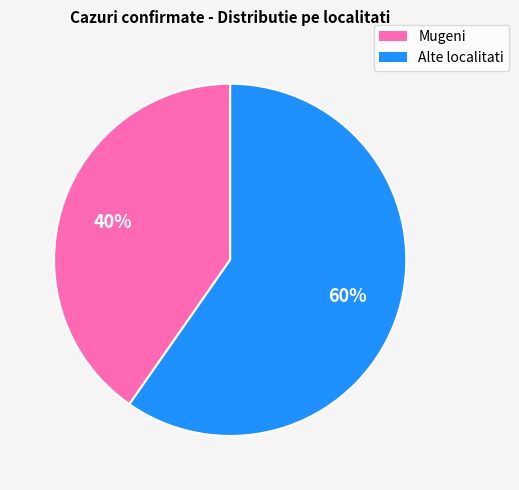

Is there any slice that represents more than half of the pie?

Yes